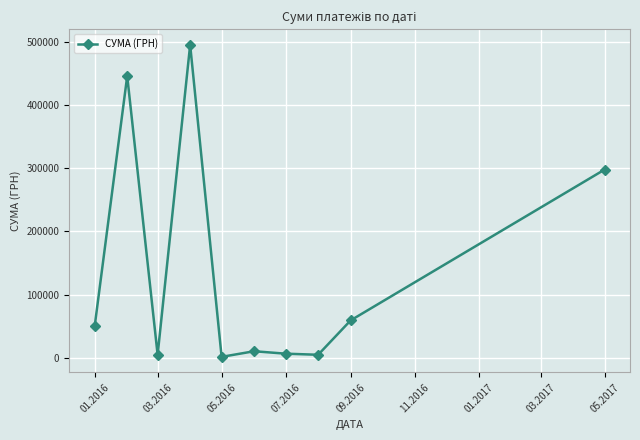

What is the value of the 2nd point from the left?

445416.1